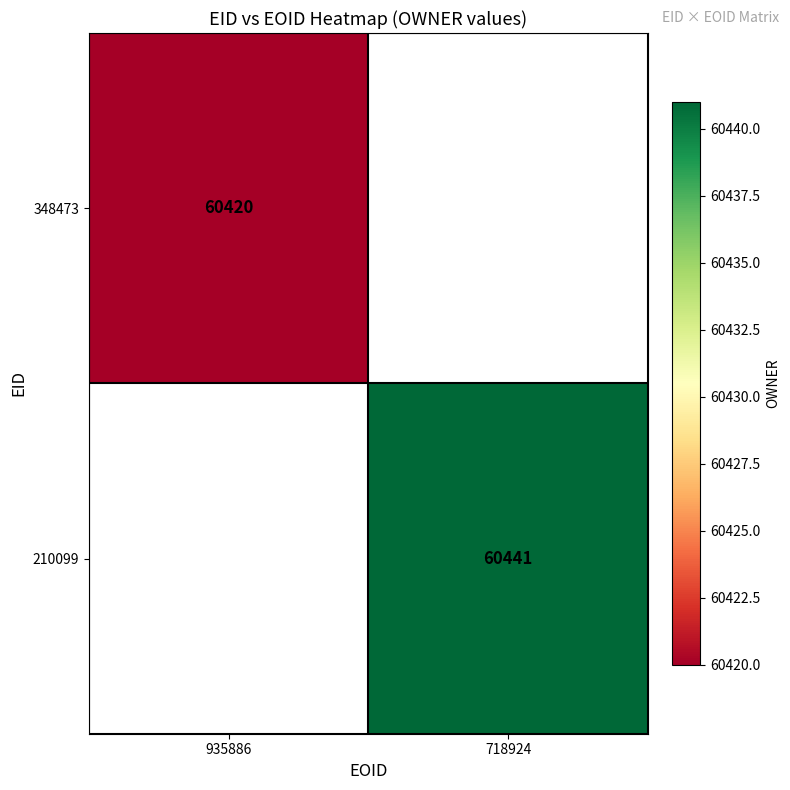

The 348473 series shows 60420 at 935886. True or false?

True